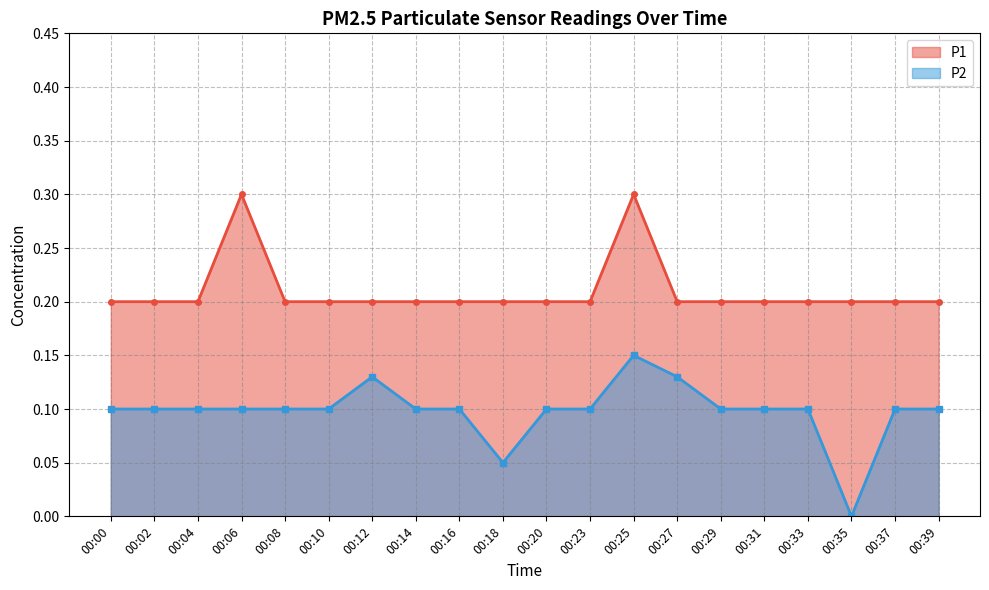

What is the difference between the highest and lowest values at 00:04?

0.1